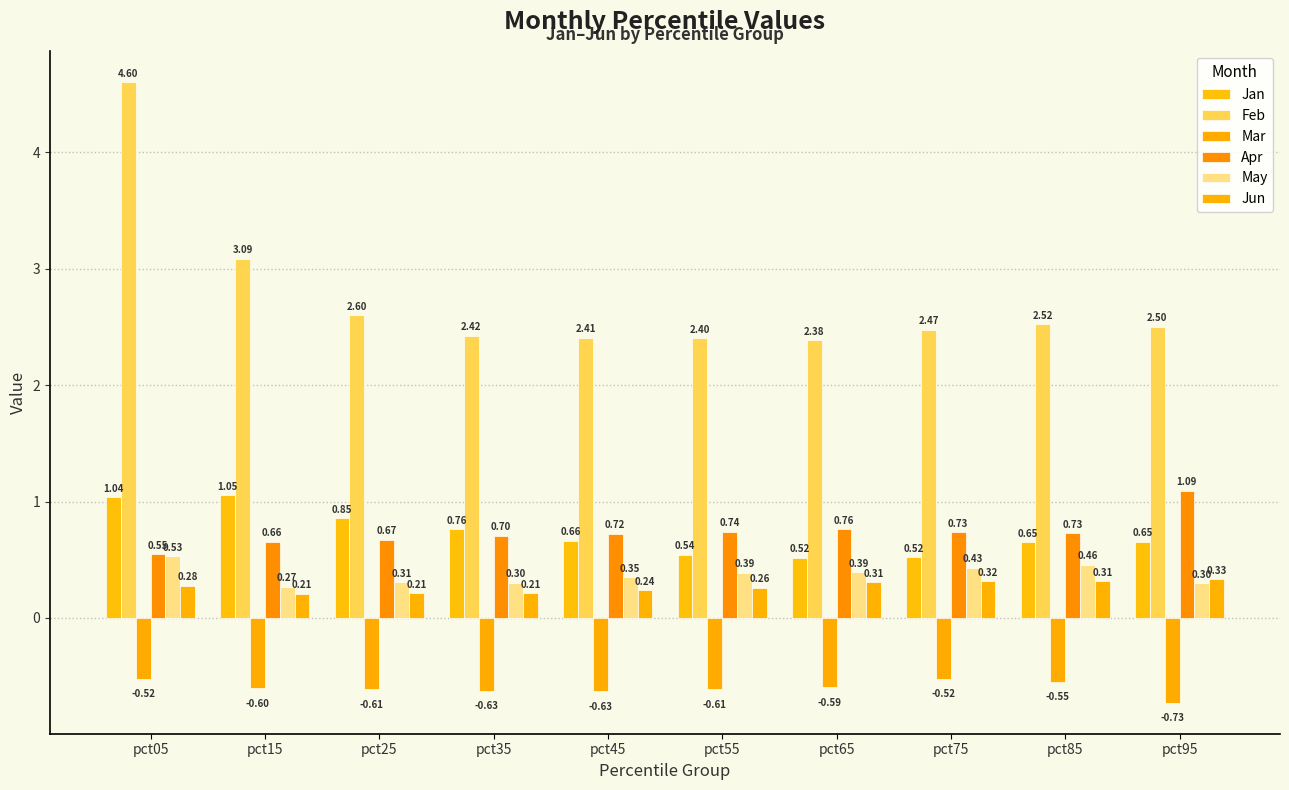

Which series has the widest spread of values?

Feb